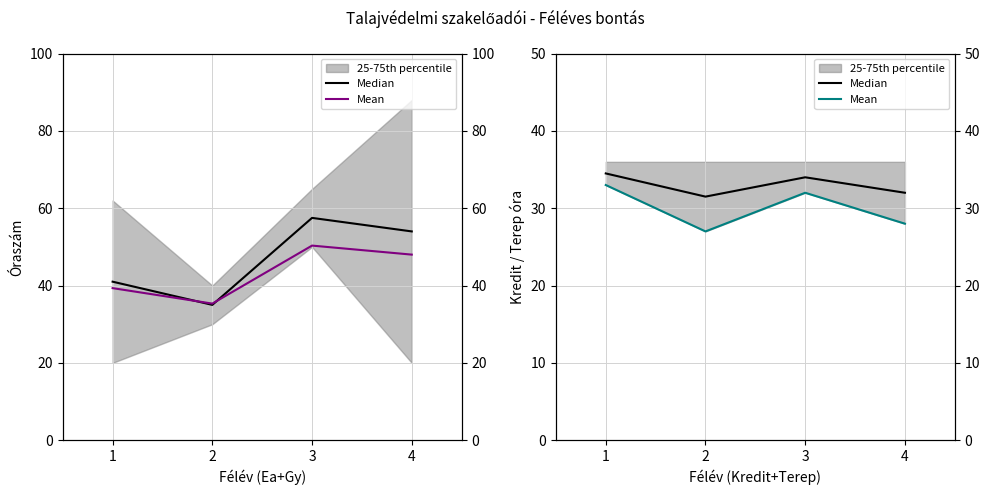

The value of Median at 2 is 31.5. True or false?

True